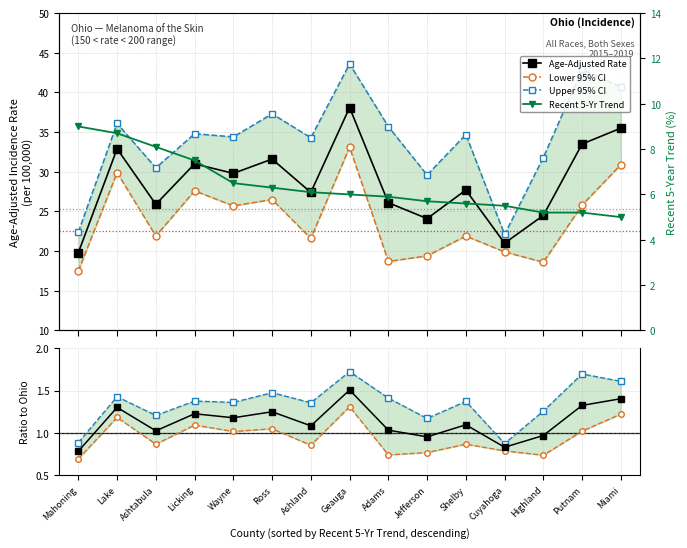

How many Upper 95% CI values are between 1 and 2?

13